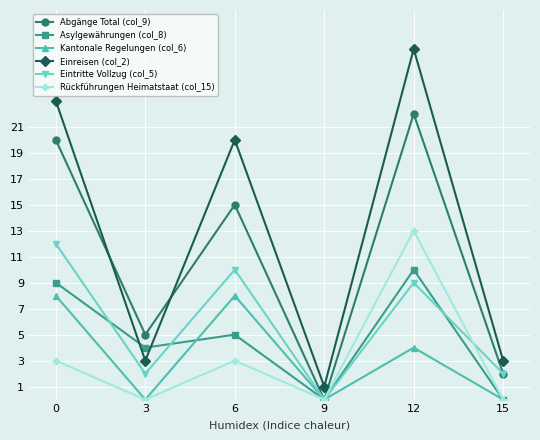

Reading left to right, list all the values displayed in this chart.

Abgänge Total (col_9): 0=20	3=5	6=15	9=0	12=22	15=2
Asylgewährungen (col_8): 0=9	3=4	6=5	9=0	12=10	15=0
Kantonale Regelungen (col_6): 0=8	3=0	6=8	9=0	12=4	15=0
Einreisen (col_2): 0=23	3=3	6=20	9=1	12=27	15=3
Eintritte Vollzug (col_5): 0=12	3=2	6=10	9=0	12=9	15=2
Rückführungen Heimatstaat (col_15): 0=3	3=0	6=3	9=0	12=13	15=0